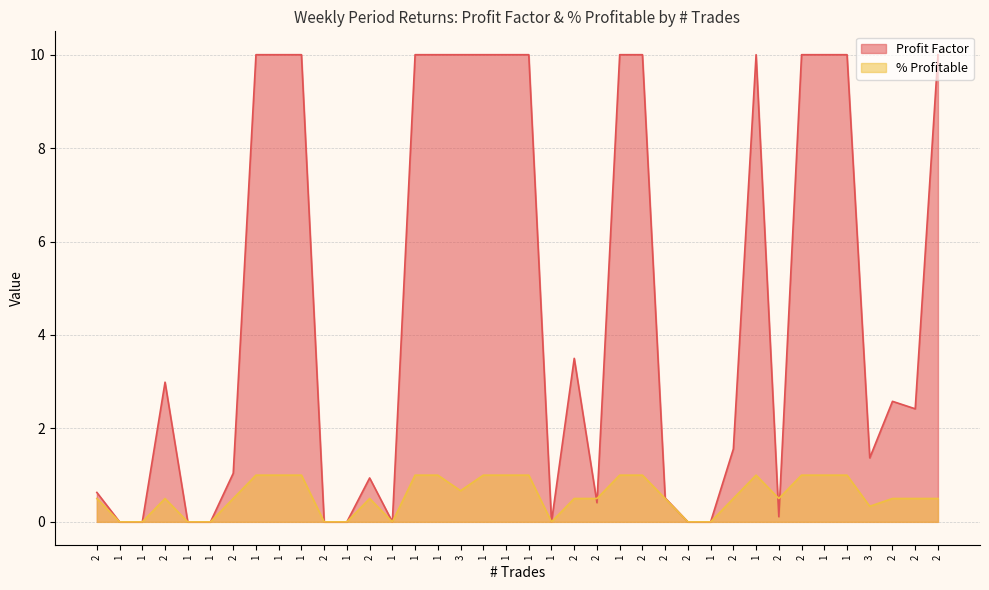

How many lines are shown in the chart?

2